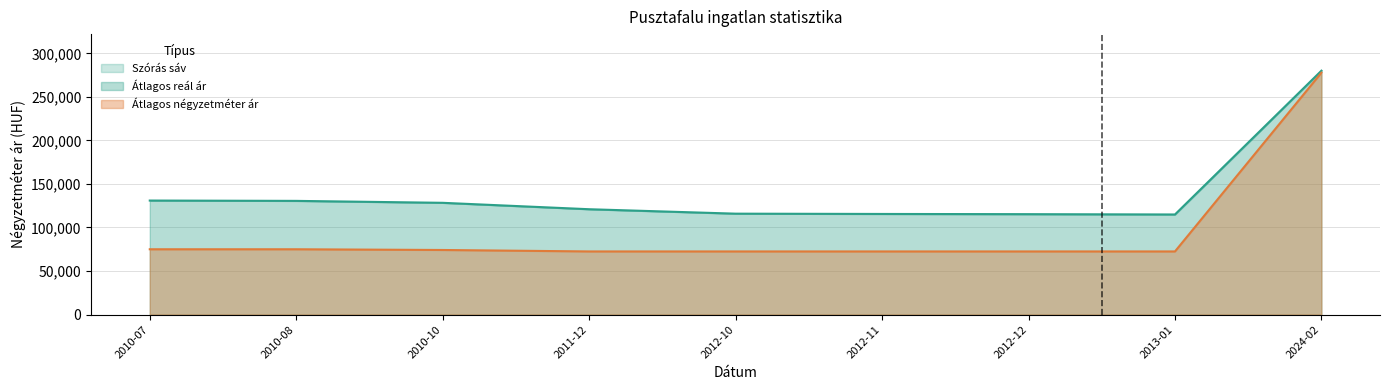

True or false: Átlagos négyzetméter ár and Szórás alsó határ cross at least once.

False